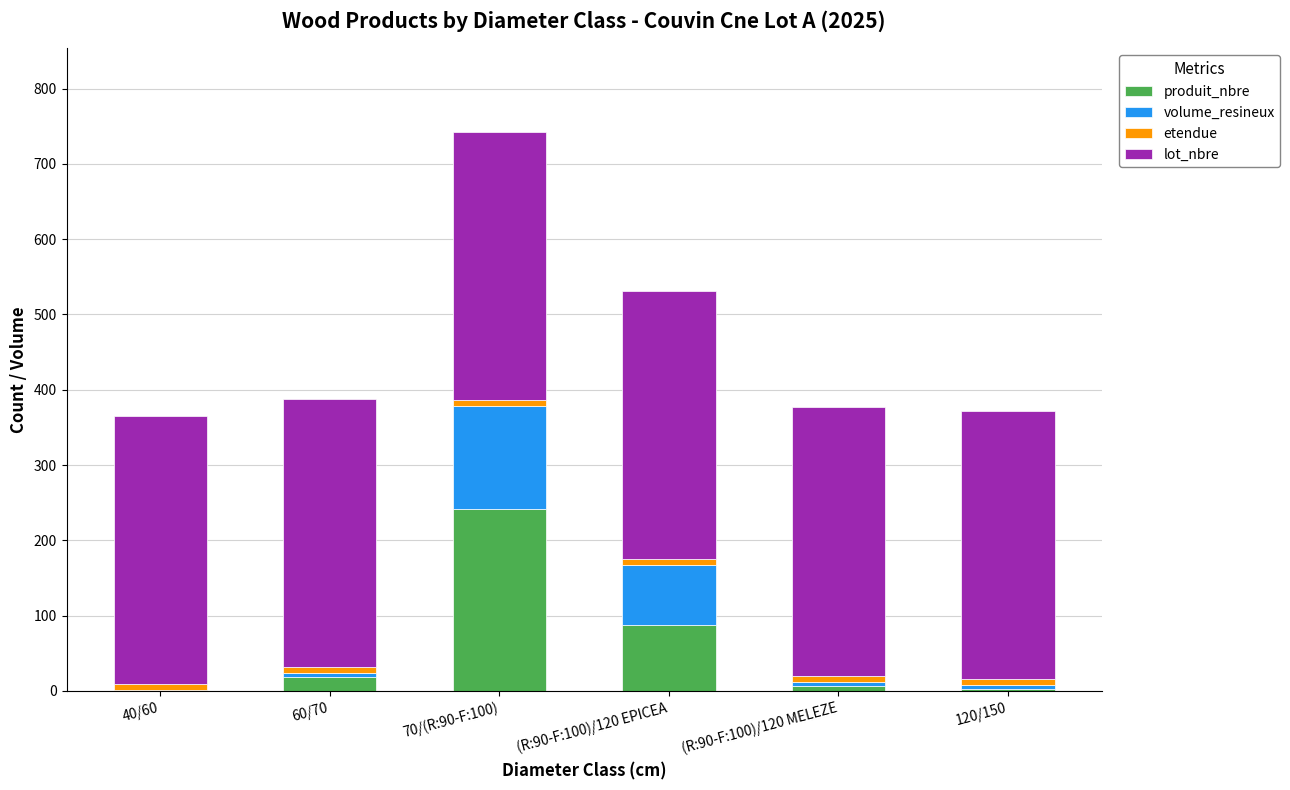

At which category is the sum across all series the highest?

70/(R:90-F:100)